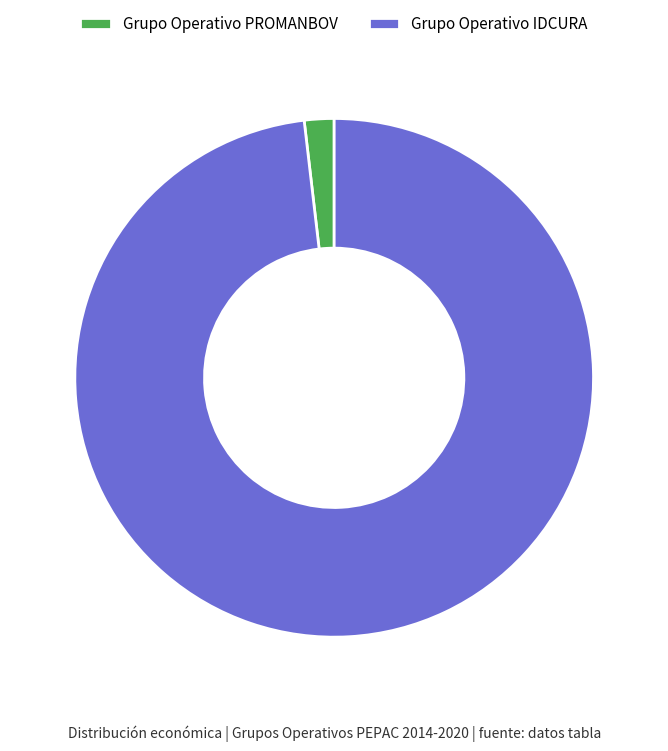

True or false: Grupo Operativo PROMANBOV accounts for 13% of the total.

False